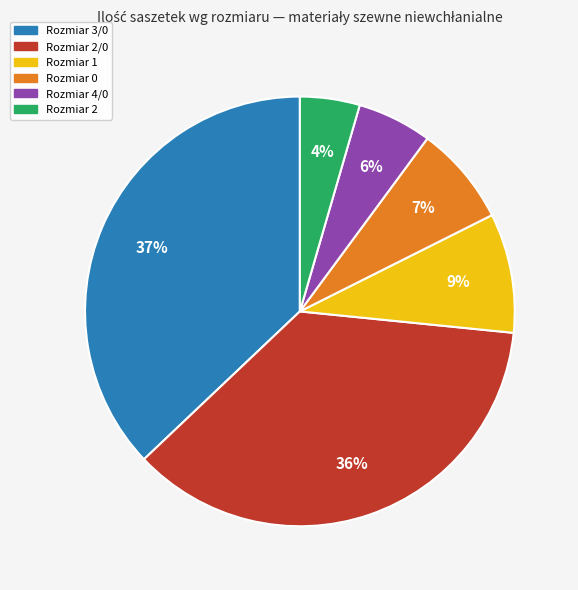

To the nearest percent, what is the difference between the largest and smallest slice percentages?

33%